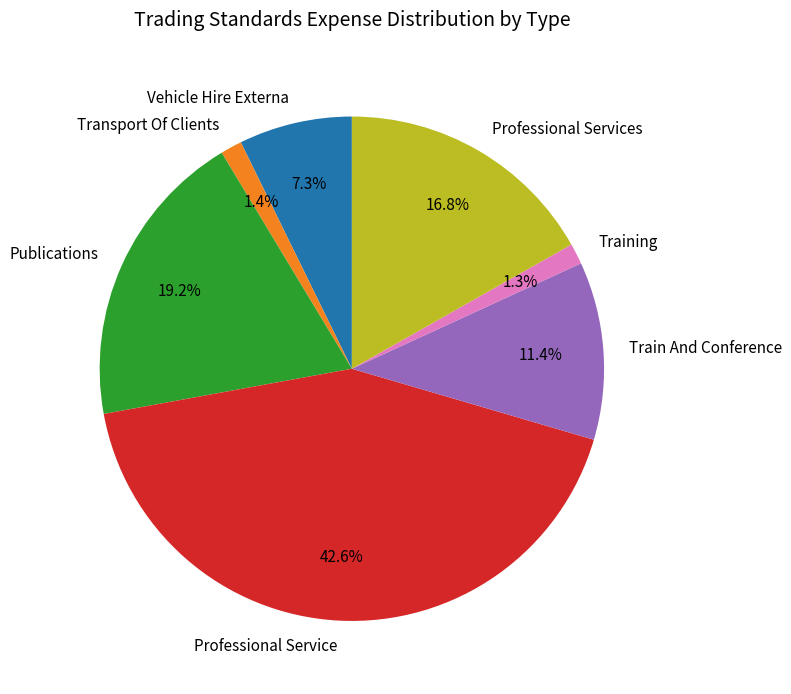

Between Professional Services and Transport Of Clients, which is larger?

Professional Services